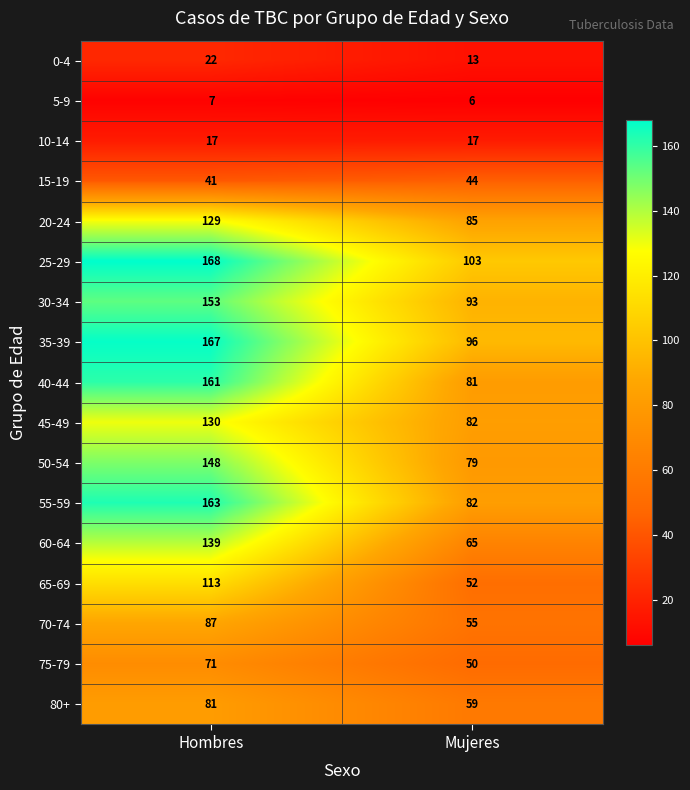

At which category is the sum across all series the highest?

Hombres